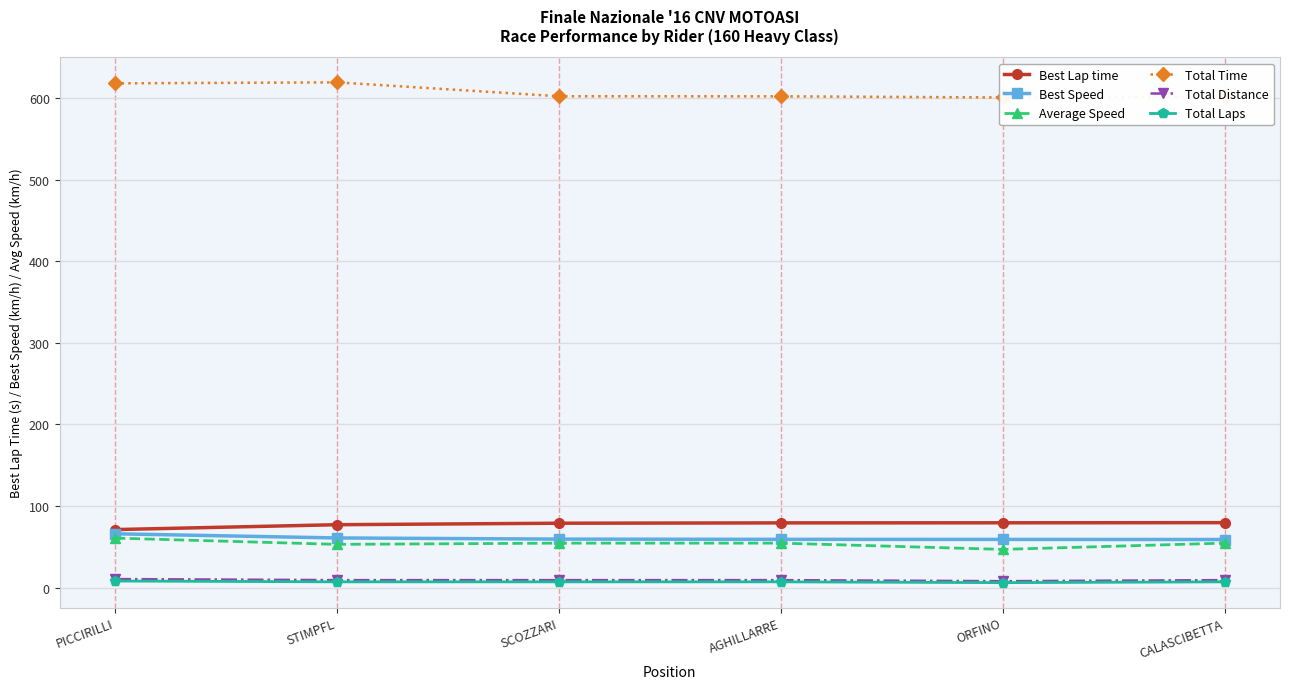

True or false: Total Laps has a value of 7.0 at CALASCIBETTA.

True